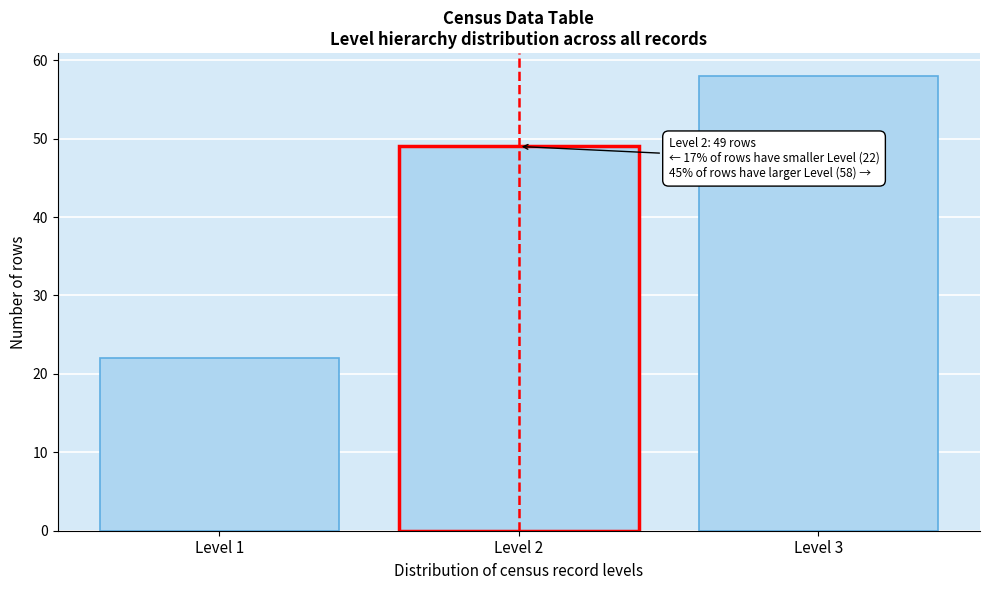

Reading left to right, transcribe all the data shown in this chart.

Level 1=22	Level 2=49	Level 3=58